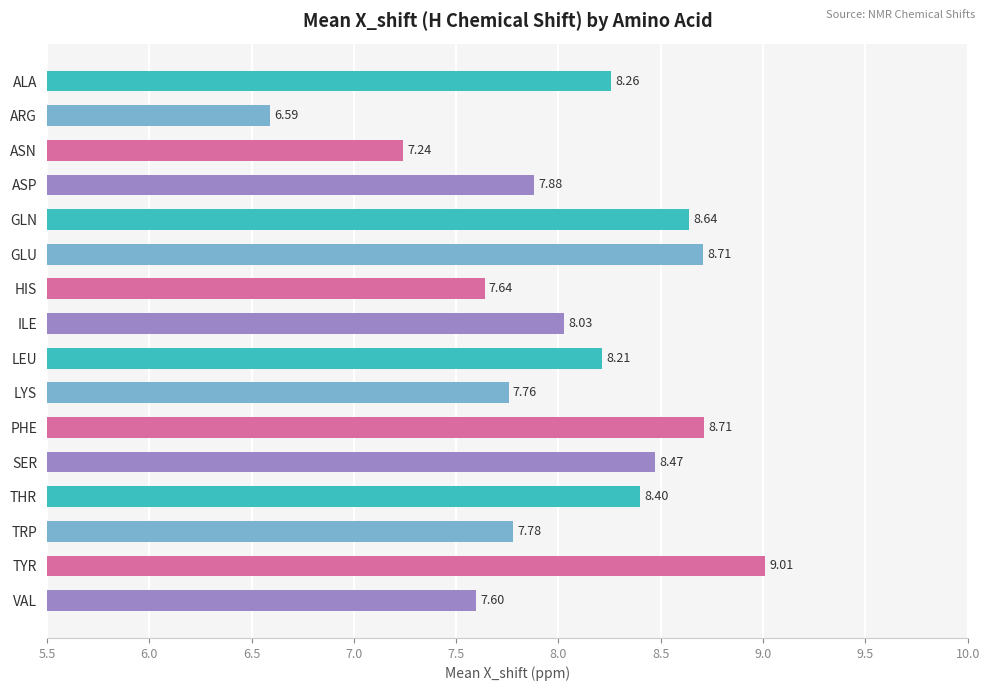

True or false: the data shows 8.2 at LEU.

True